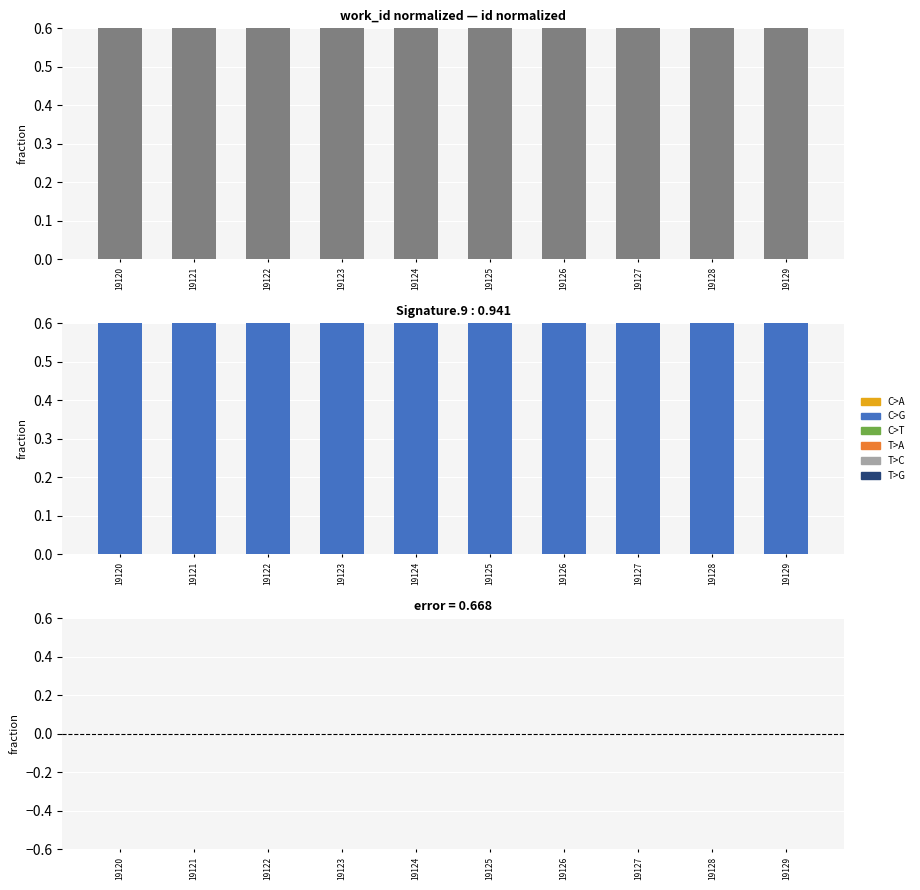

Which label corresponds to the largest value in the chart?

19120